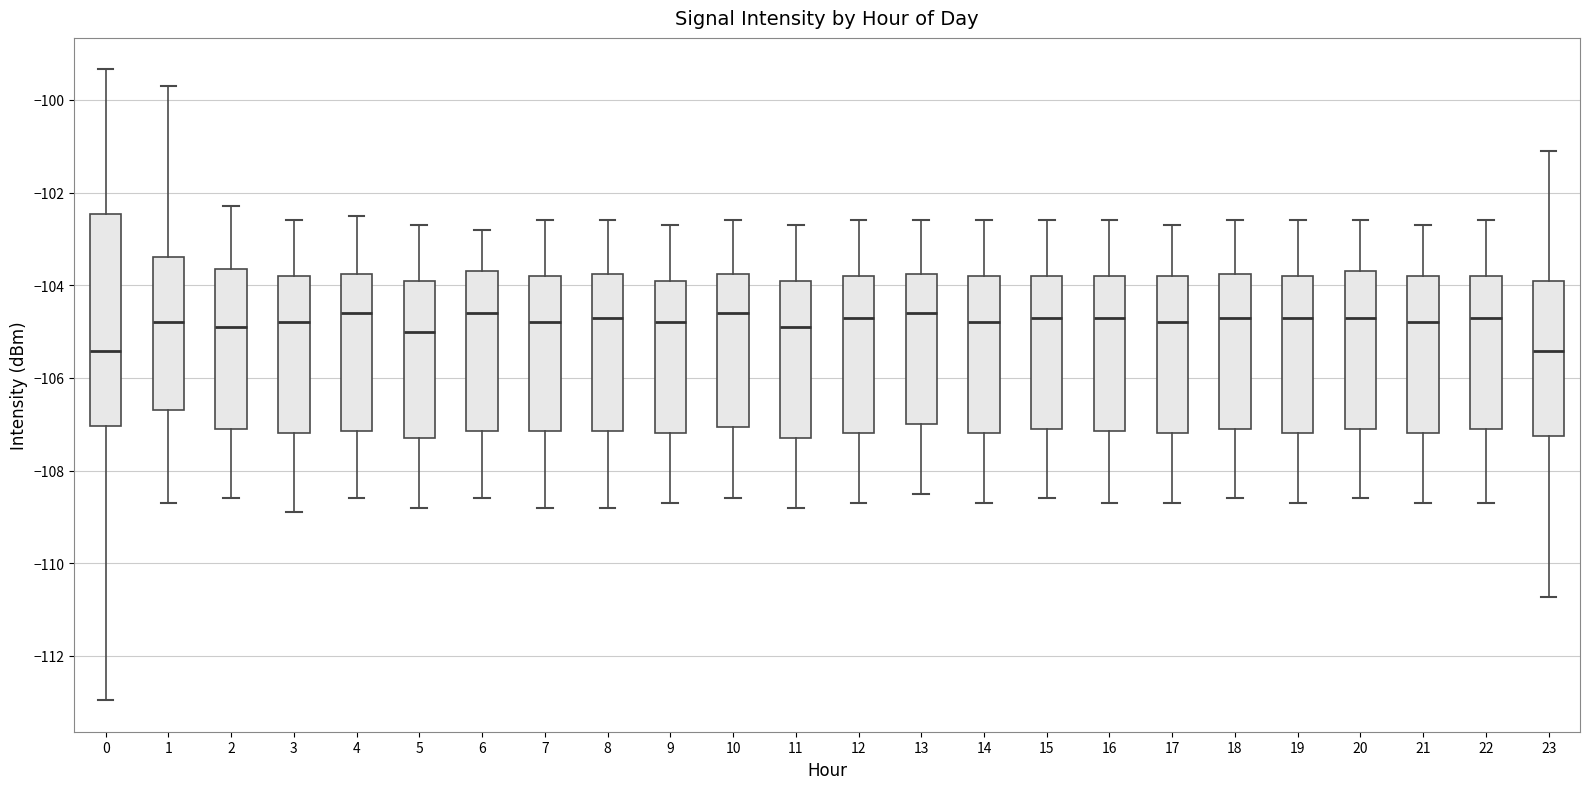

Where does the lower whisker of the box at x = 11 end on the y-axis? The values are not printed on the chart, so give them approximately, as read against the axis.

-108.8